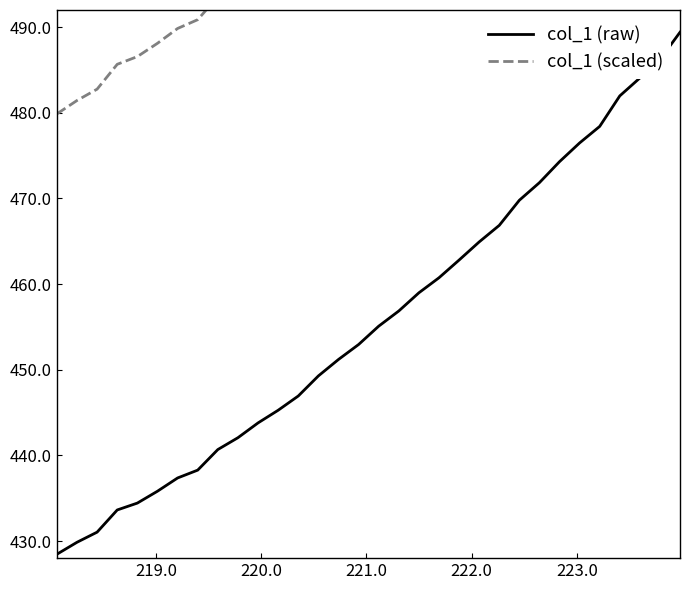

What is the maximum value for col_1 (raw)?

489.4